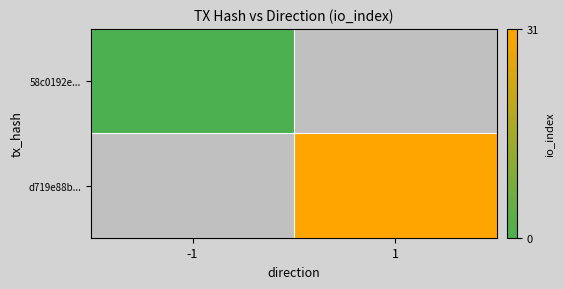

True or false: 58c0192e... has a value of 0.0 at -1.

True